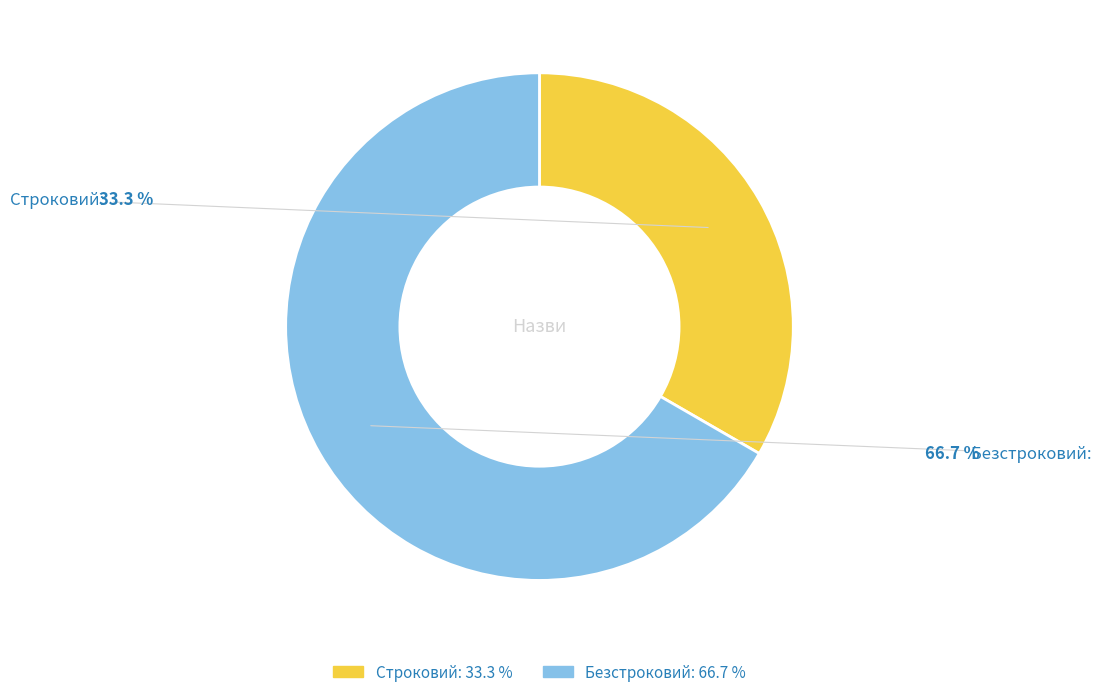

To the nearest percent, what portion does Безстроковий represent?

67%